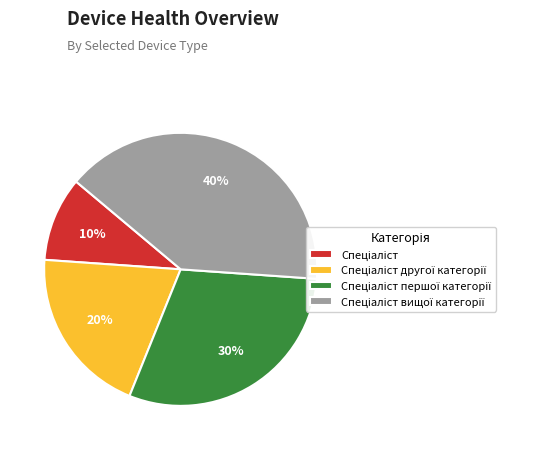

To the nearest percent, what is the difference between the largest and smallest slice percentages?

30%